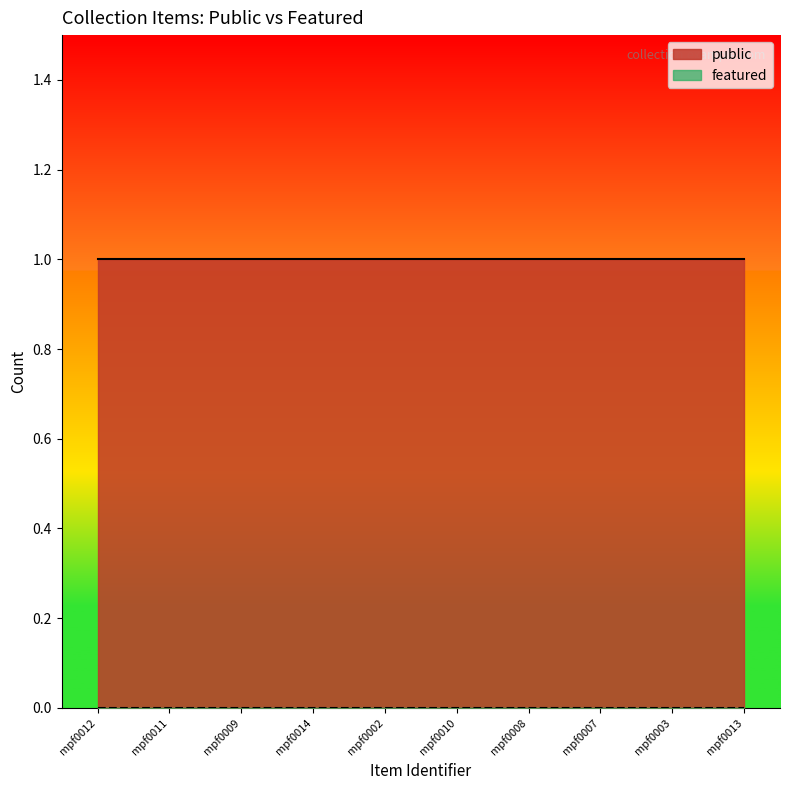

True or false: featured has a value of 0 at mpf0010.

True